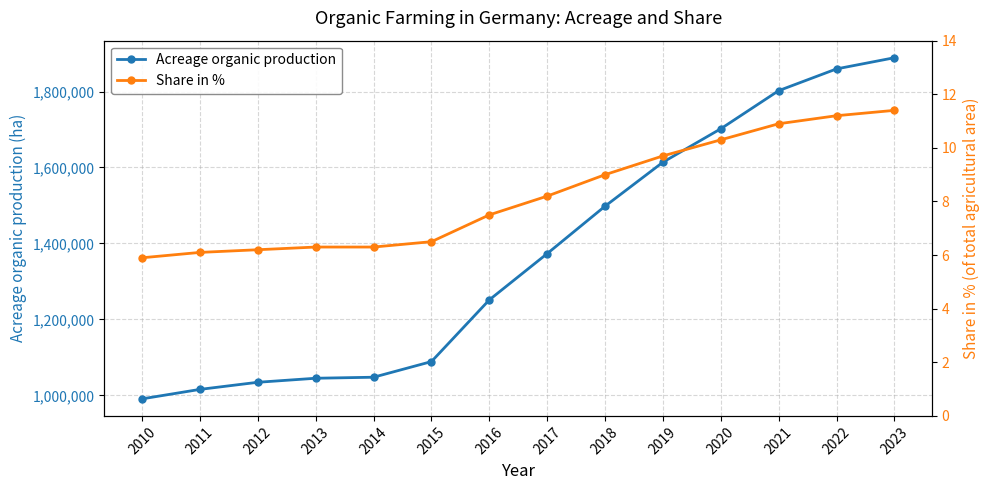

Is it true that Acreage organic production equals 1034355.0 at 2012?

True